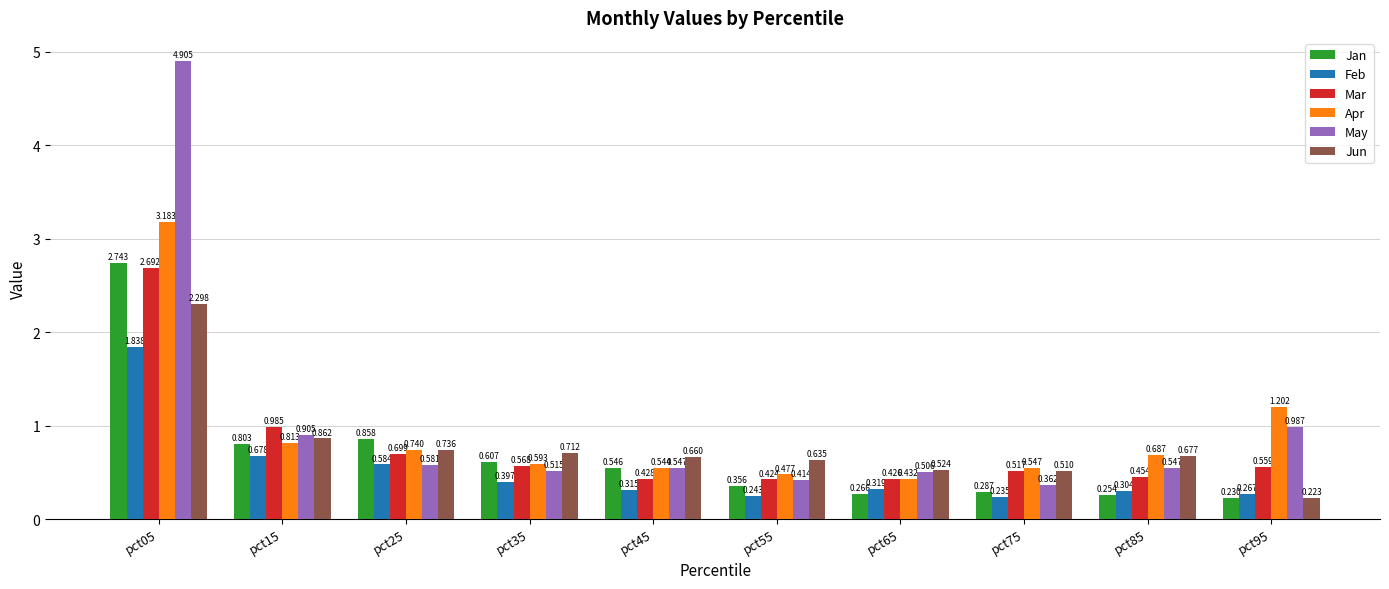

At pct65, list the series in order from smallest to largest.

Jan, Feb, Mar, Apr, May, Jun